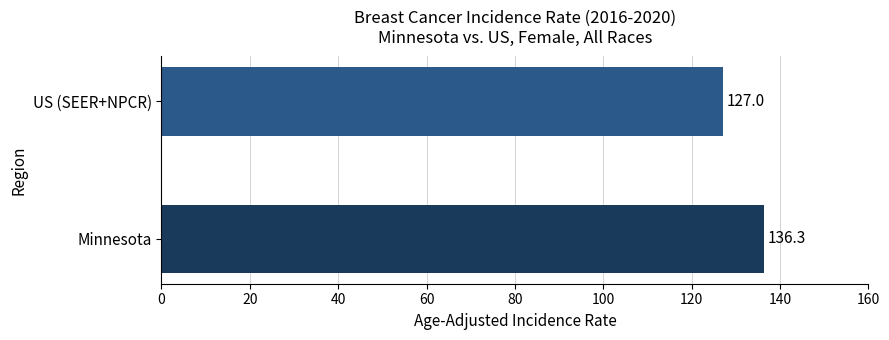

How many bars are there in total?

2